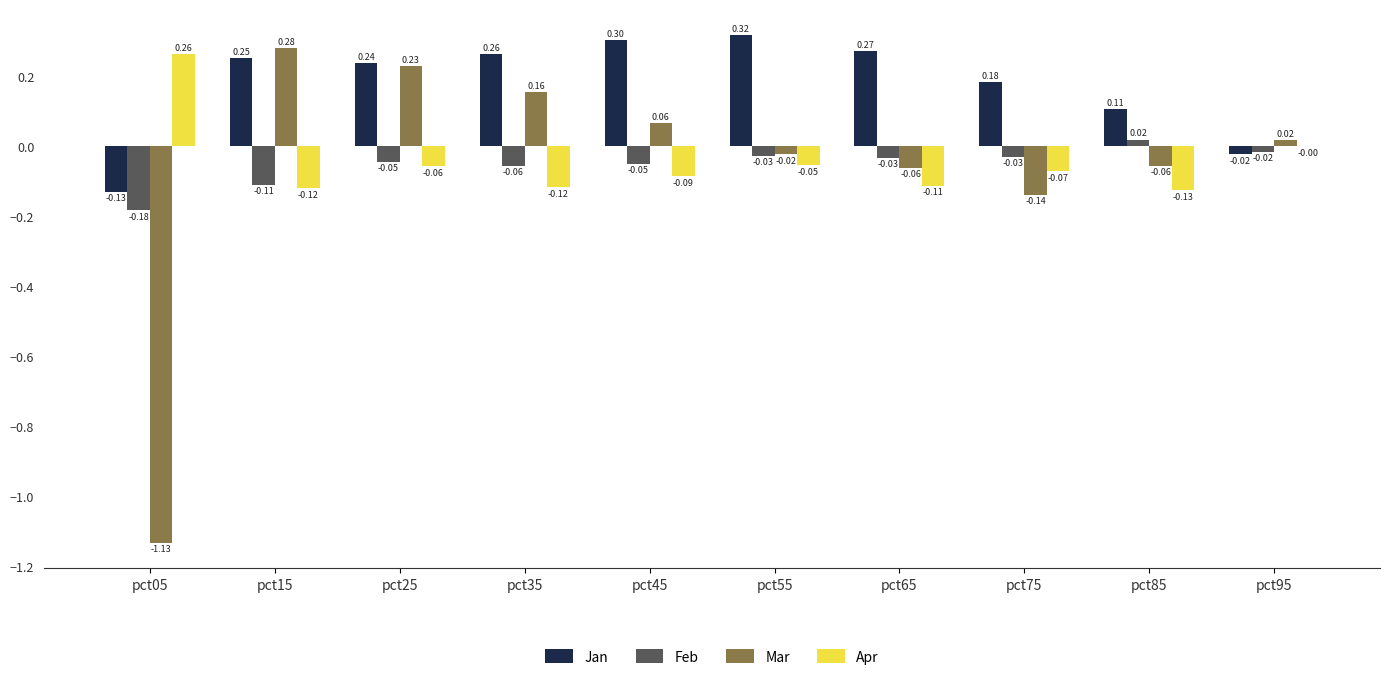

At which category is the sum across all series the highest?

pct25